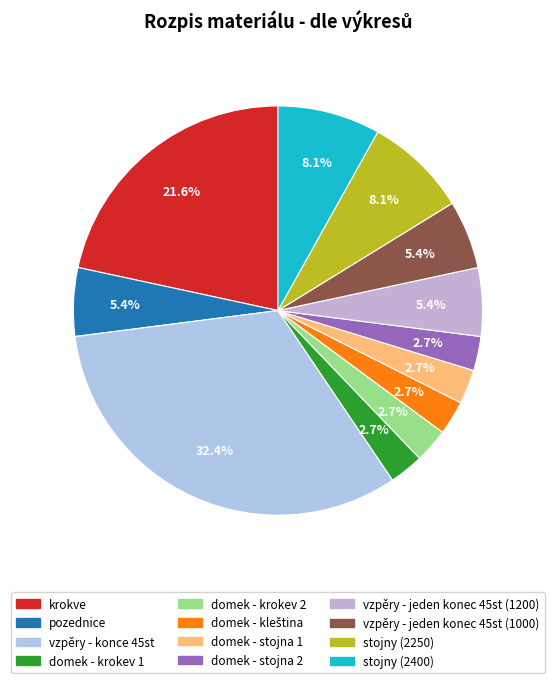

How many segments does this pie chart have?

12